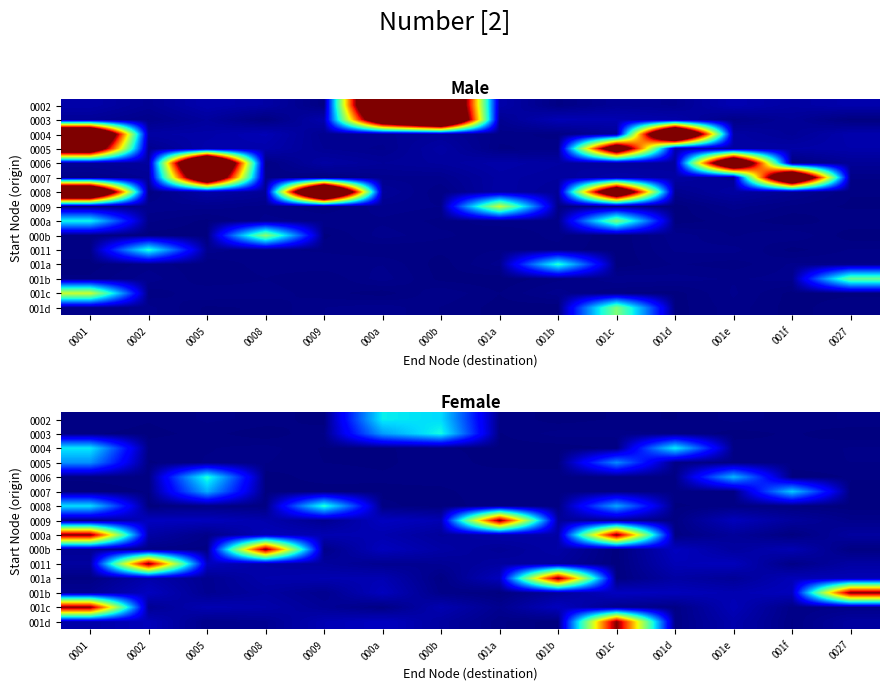

At how many categories does at least one series exceed 0?

14